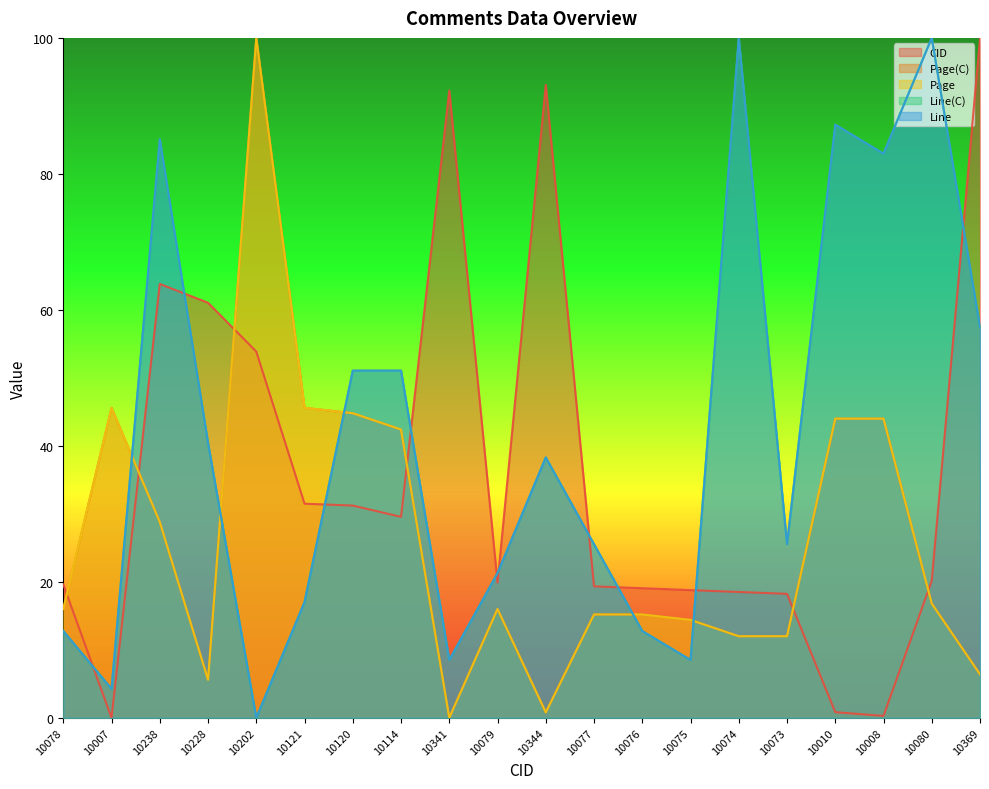

At which label does Line reach its minimum?

10202